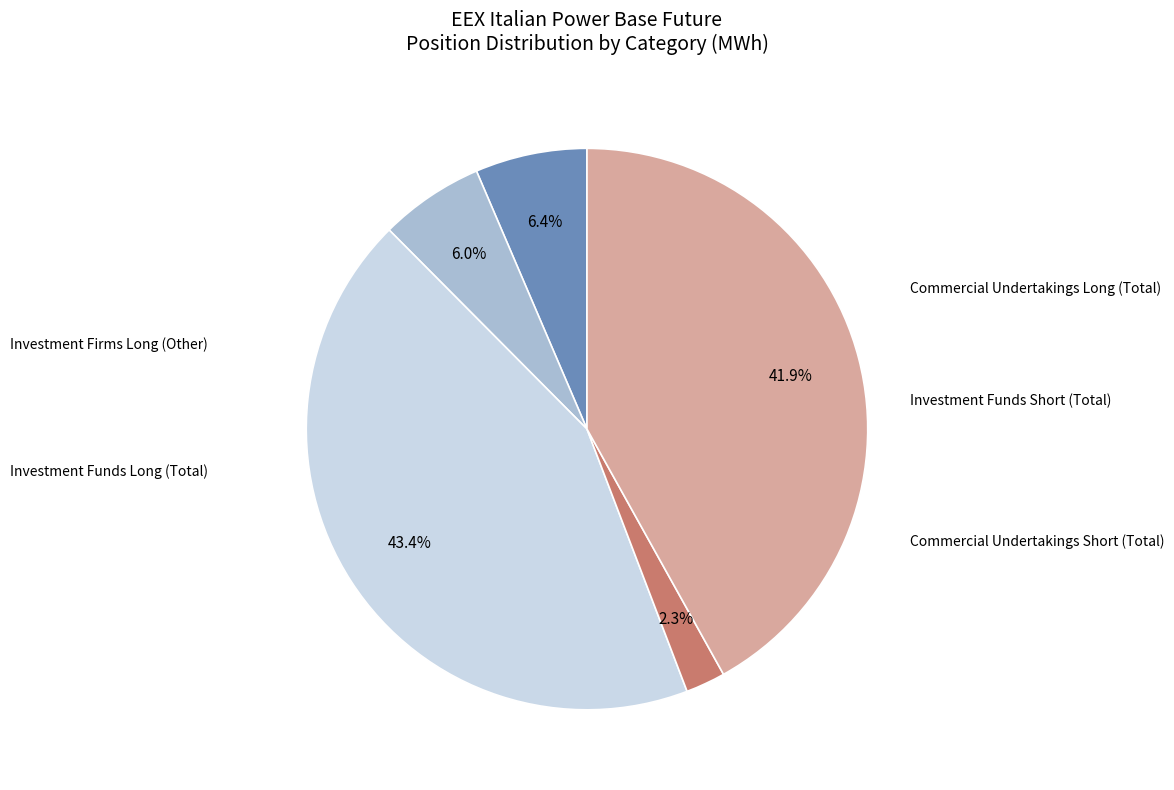

How many segments does this pie chart have?

5